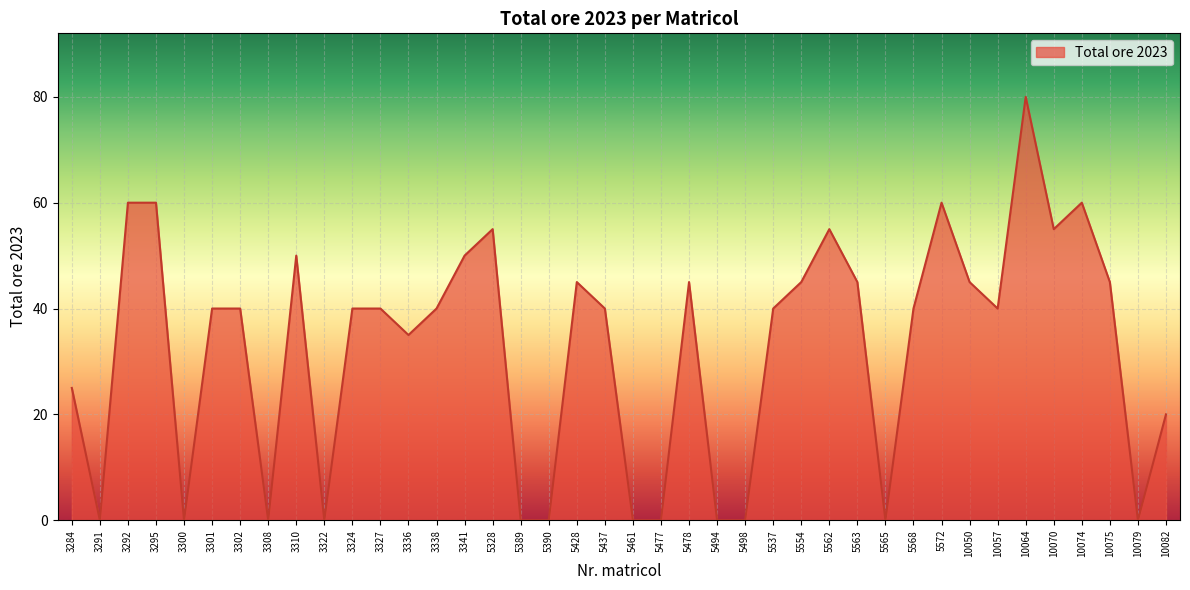

The value at 5562 is 82. True or false?

False